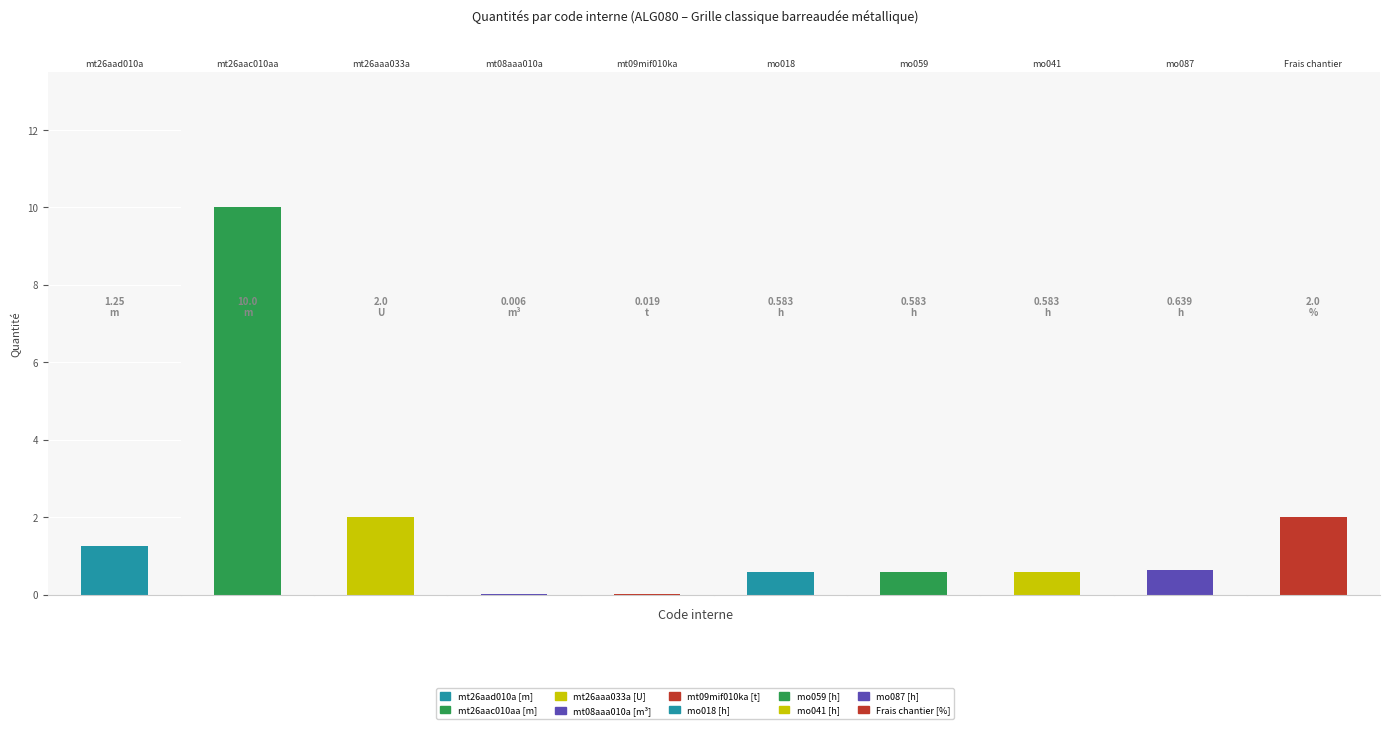

True or false: the data shows 1.0 at mo059.

False